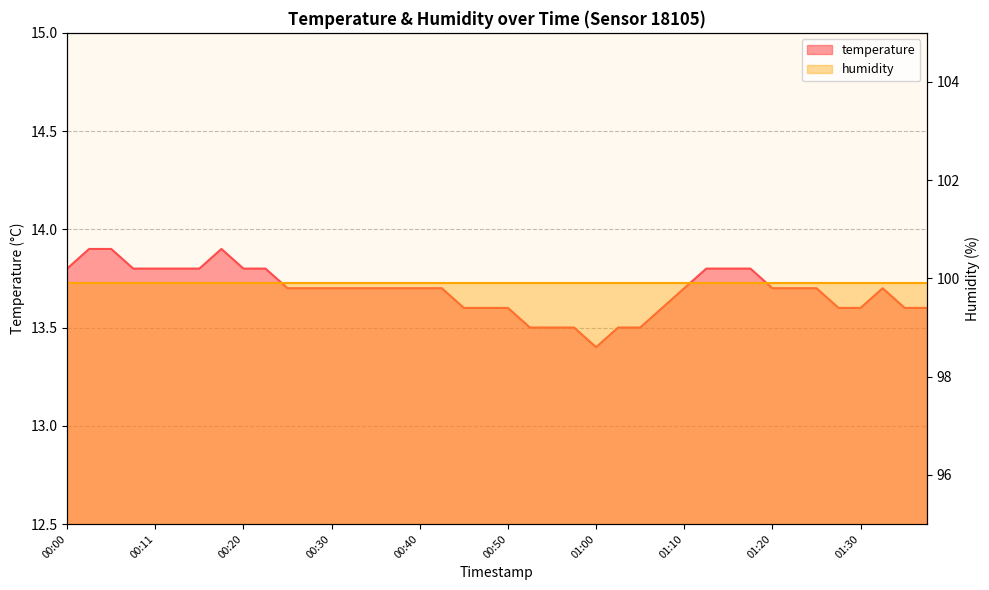

True or false: the data shows 13.7 at 01:32.

True